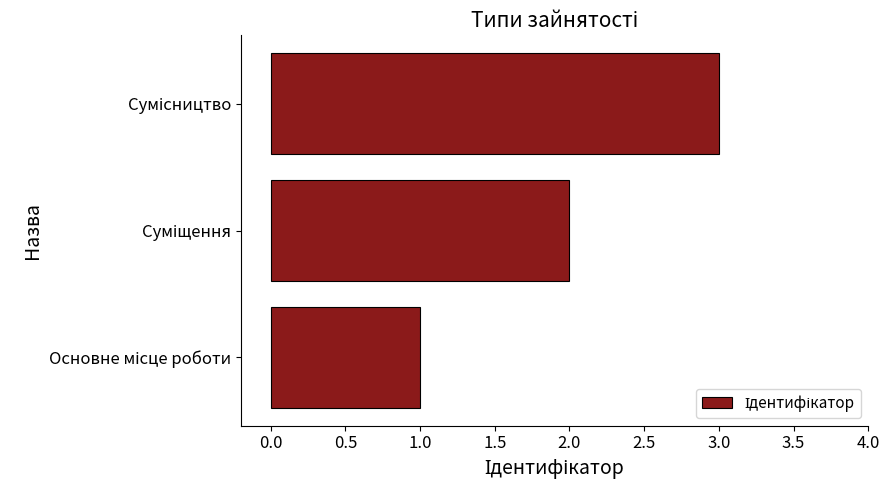

What is the smallest value displayed?

1